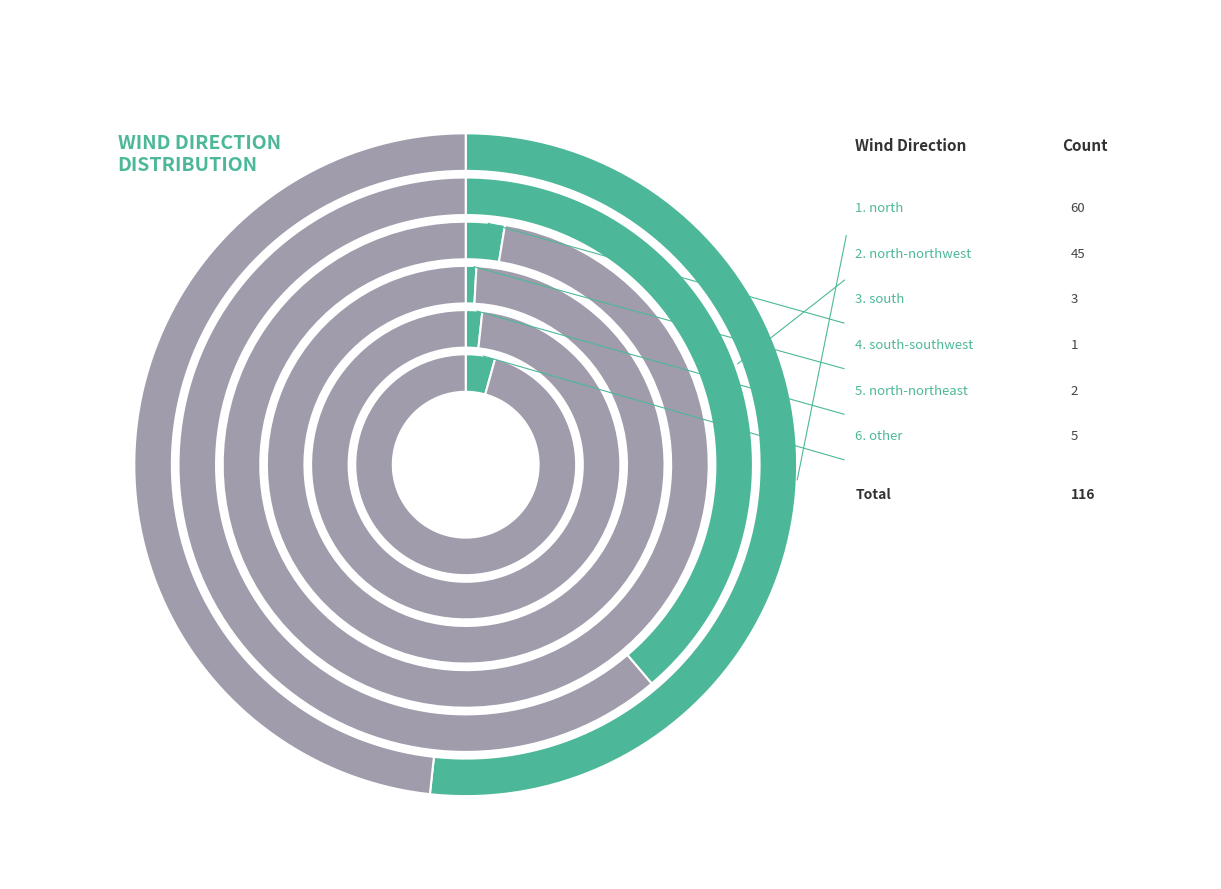

Rank the categories by value from highest to lowest.

north, north-northwest, other, south, north-northeast, south-southwest